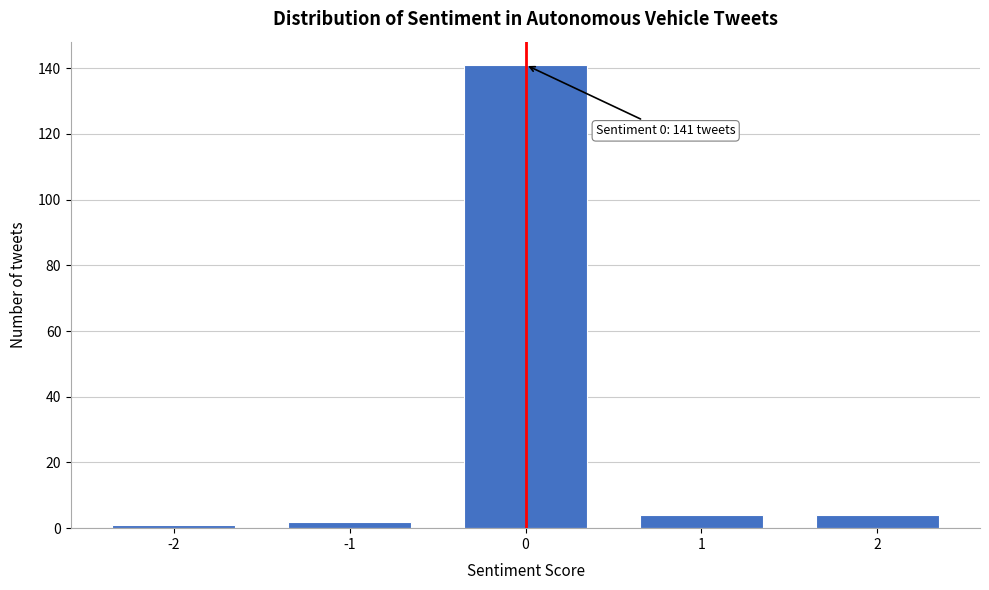

Reading right to left, transcribe all the data shown in this chart.

4	4	141	2	1